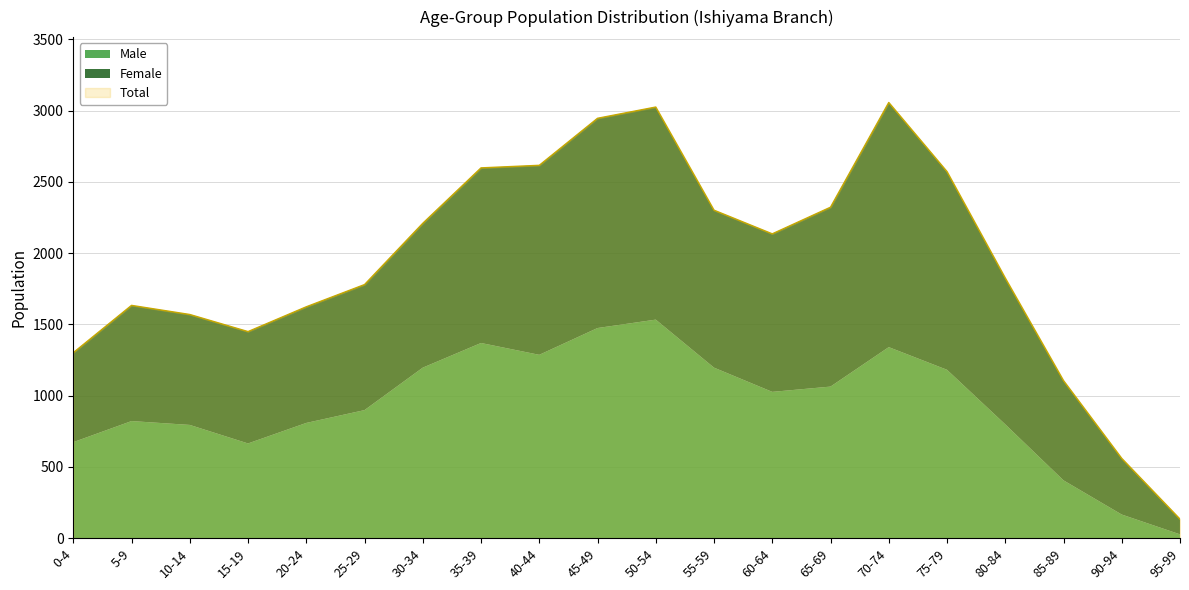

Which has a higher value, 30-34 or 10-14?

30-34